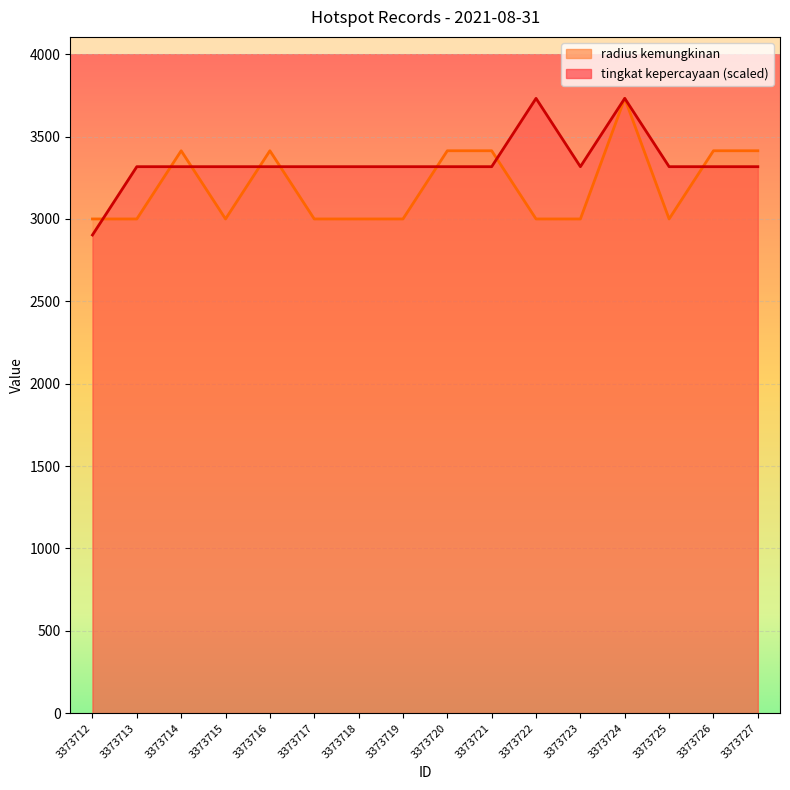

In radius kemungkinan, how many points are higher than both neighbors (excluding endpoints)?

3